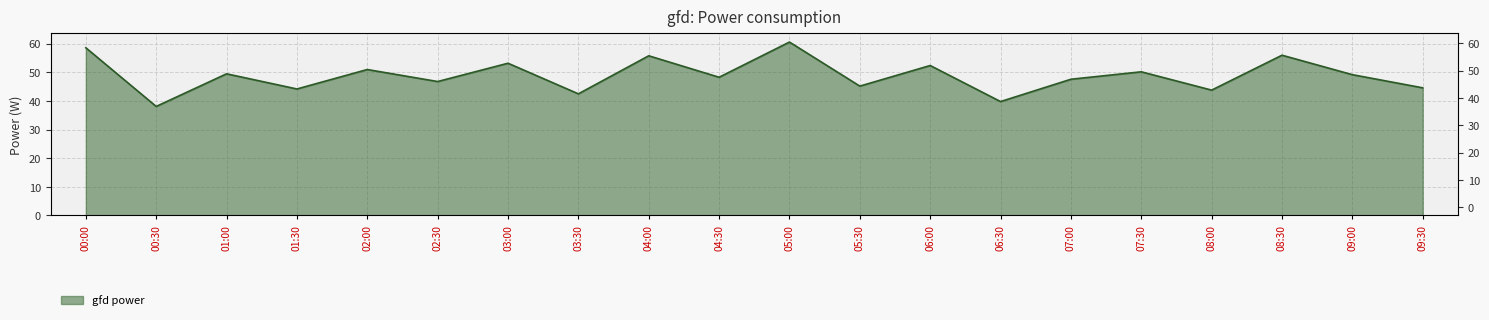

Where does the data first go above 49?

00:00